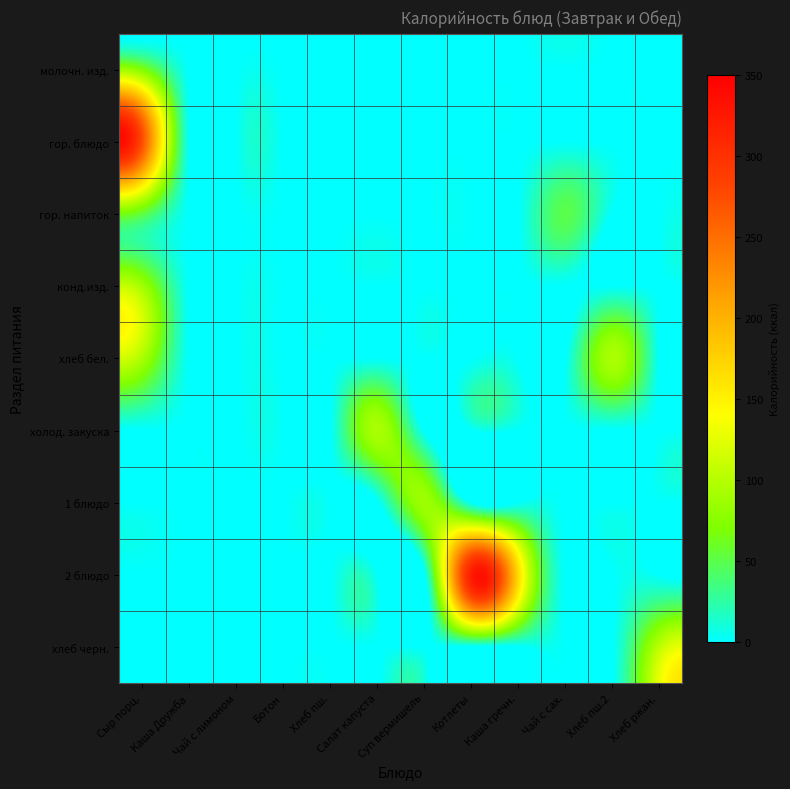

Reading right to left, transcribe all the data shown in this chart.

молочн. изд.: Хлеб ржан.=0.0	Хлеб пш.2=0.0	Чай с сах.=0.0	Каша гречн.=0.0	Котлеты=0.0	Суп вермишель=0.0	Салат капуста=0.0	Хлеб пш.=0.0	Ботон=0.0	Чай с лимоном=0.0	Каша Дружба=0.0	Сыр порц.=68.8
гор. блюдо: Хлеб ржан.=0.0	Хлеб пш.2=0.0	Чай с сах.=0.0	Каша гречн.=0.0	Котлеты=0.0	Суп вермишель=0.0	Салат капуста=0.0	Хлеб пш.=0.0	Ботон=0.0	Чай с лимоном=0.0	Каша Дружба=0.0	Сыр порц.=273.6
гор. напиток: Хлеб ржан.=0.0	Хлеб пш.2=0.0	Чай с сах.=49.4	Каша гречн.=0.0	Котлеты=0.0	Суп вермишель=0.0	Салат капуста=0.0	Хлеб пш.=0.0	Ботон=0.0	Чай с лимоном=0.0	Каша Дружба=0.0	Сыр порц.=54.8
конд.изд.: Хлеб ржан.=0.0	Хлеб пш.2=0.0	Чай с сах.=0.0	Каша гречн.=0.0	Котлеты=0.0	Суп вермишель=0.0	Салат капуста=0.0	Хлеб пш.=0.0	Ботон=0.0	Чай с лимоном=0.0	Каша Дружба=0.0	Сыр порц.=88.0
хлеб бел.: Хлеб ржан.=0.0	Хлеб пш.2=94.0	Чай с сах.=0.0	Каша гречн.=0.0	Котлеты=0.0	Суп вермишель=0.0	Салат капуста=0.0	Хлеб пш.=0.0	Ботон=0.0	Чай с лимоном=0.0	Каша Дружба=0.0	Сыр порц.=94.0
холод. закуска: Хлеб ржан.=0.0	Хлеб пш.2=0.0	Чай с сах.=0.0	Каша гречн.=0.0	Котлеты=0.0	Суп вермишель=0.0	Салат капуста=93.4	Хлеб пш.=0.0	Ботон=0.0	Чай с лимоном=0.0	Каша Дружба=0.0	Сыр порц.=0.0
1 блюдо: Хлеб ржан.=0.0	Хлеб пш.2=0.0	Чай с сах.=0.0	Каша гречн.=0.0	Котлеты=0.0	Суп вермишель=86.5	Салат капуста=0.0	Хлеб пш.=0.0	Ботон=0.0	Чай с лимоном=0.0	Каша Дружба=0.0	Сыр порц.=0.0
2 блюдо: Хлеб ржан.=0.0	Хлеб пш.2=0.0	Чай с сах.=0.0	Каша гречн.=168.6	Котлеты=319.2	Суп вермишель=0.0	Салат капуста=0.0	Хлеб пш.=0.0	Ботон=0.0	Чай с лимоном=0.0	Каша Дружба=0.0	Сыр порц.=0.0
хлеб черн.: Хлеб ржан.=103.6	Хлеб пш.2=0.0	Чай с сах.=0.0	Каша гречн.=0.0	Котлеты=0.0	Суп вермишель=0.0	Салат капуста=0.0	Хлеб пш.=0.0	Ботон=0.0	Чай с лимоном=0.0	Каша Дружба=0.0	Сыр порц.=0.0